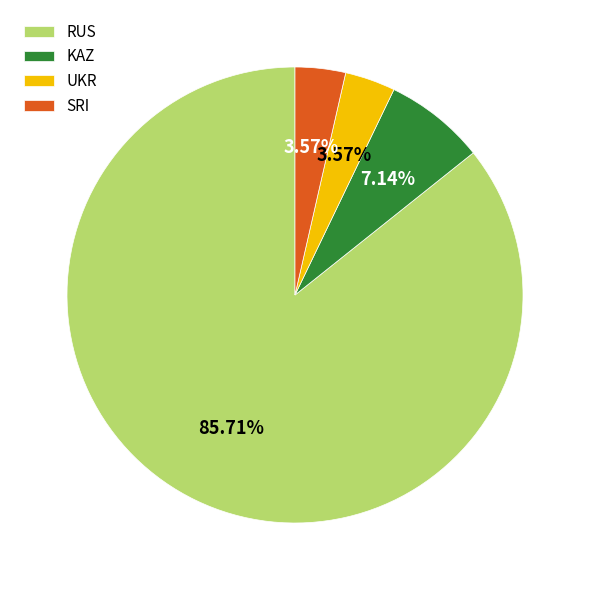

Which has a higher value, SRI or RUS?

RUS